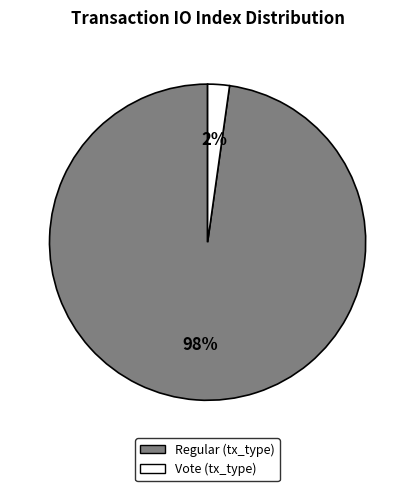

Count the number of slices in the pie.

2